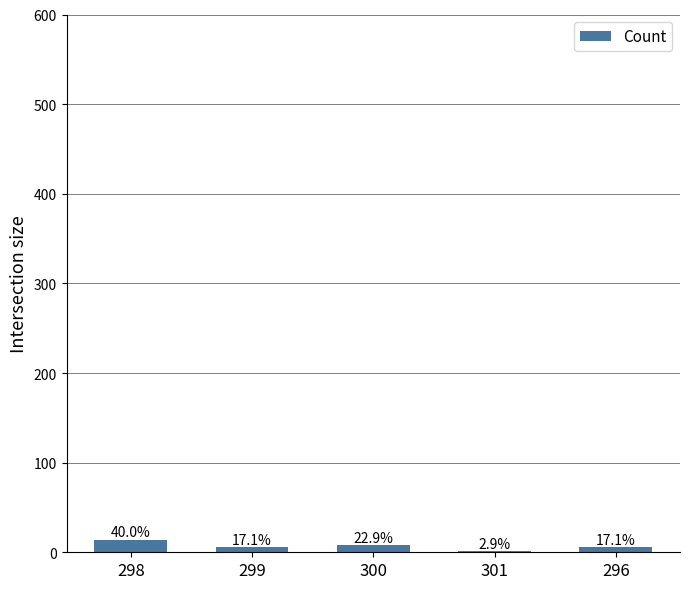

Are the bars horizontal?

No